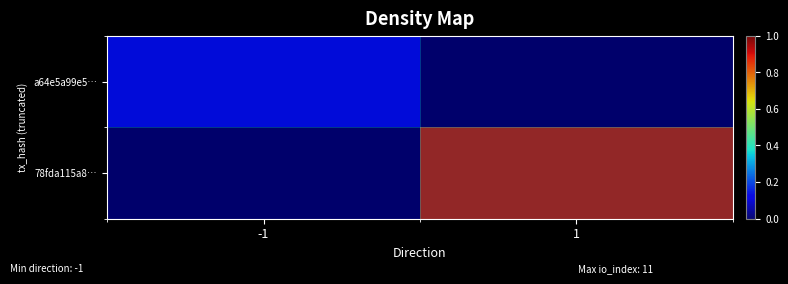

Between 1 and -1, which is larger?

-1